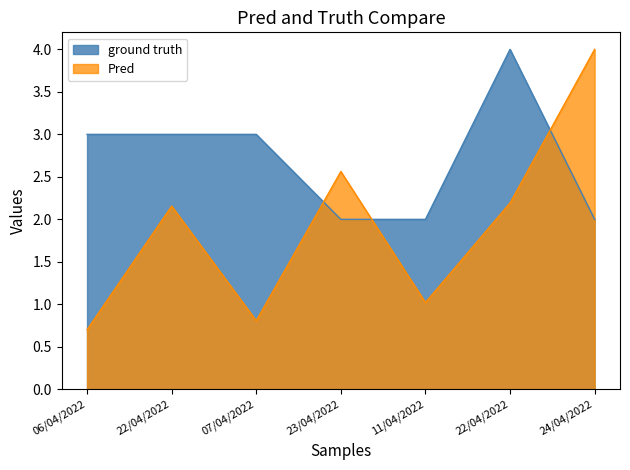

Count the number of data series in this chart.

2